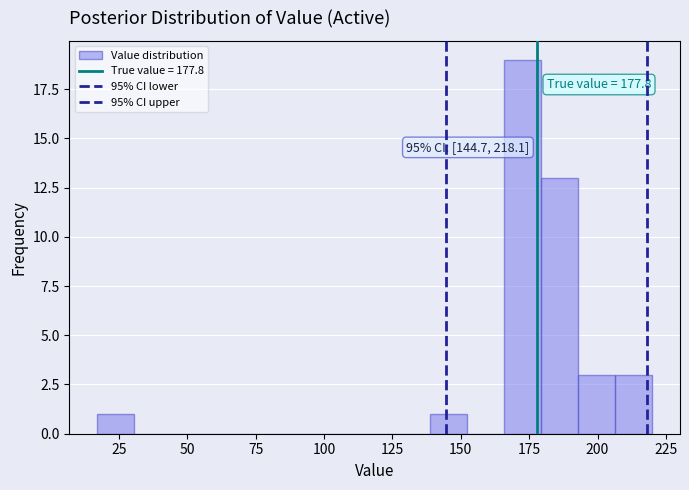

Read against the x-axis, roughly where is the centre of the tallest bar?

175